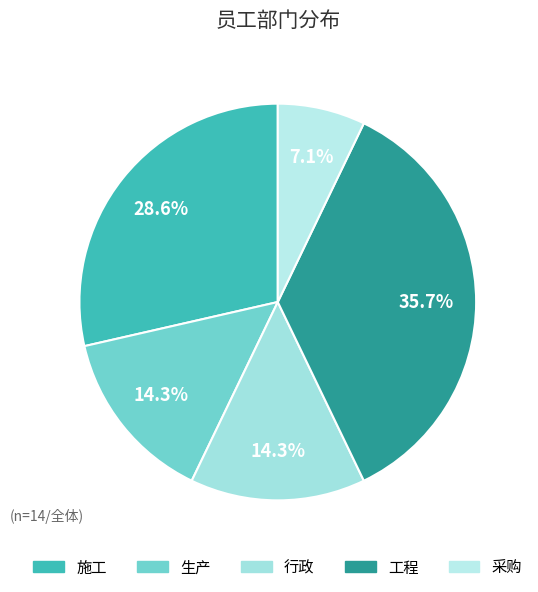

To the nearest percent, what is the difference between the largest and smallest slice percentages?

29%